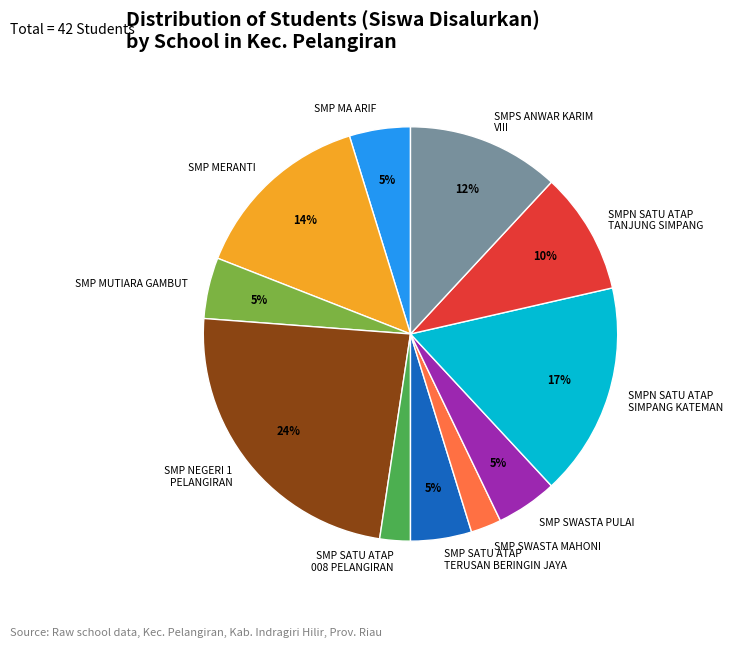

Which slice is the largest?

SMP NEGERI 1 PELANGIRAN